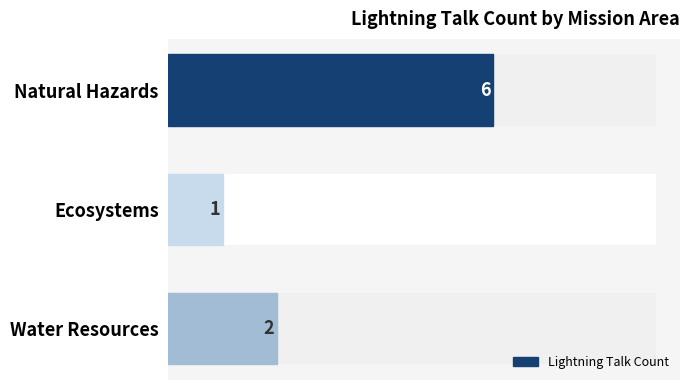

How many data points does each series have?

3